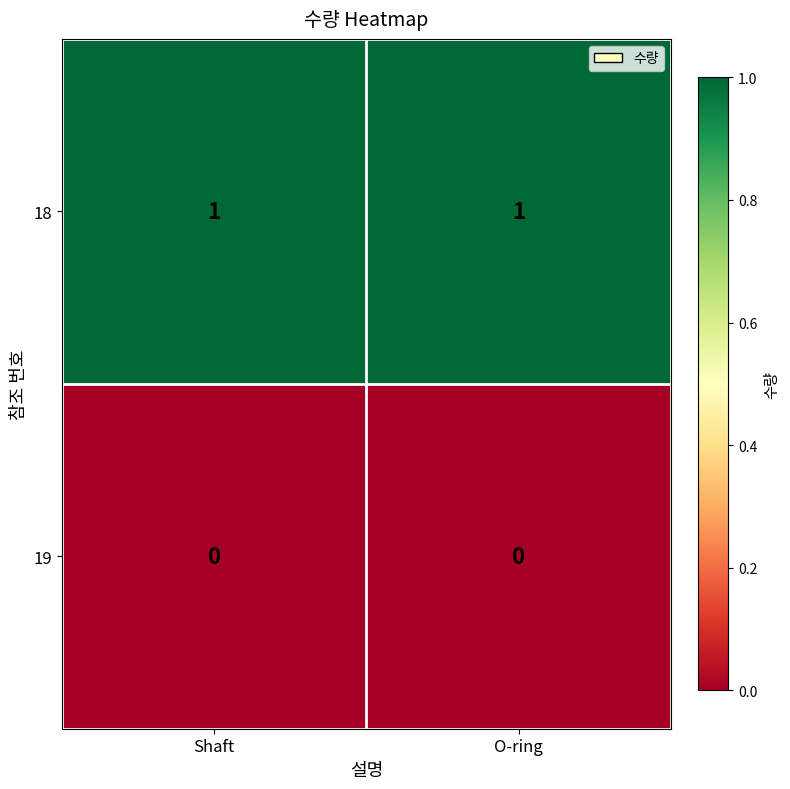

Rank the series at Shaft from highest to lowest value.

18, 19